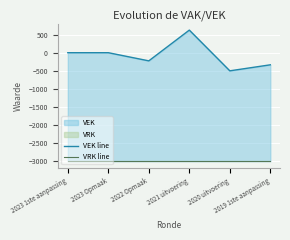

How many interior local peaks does the VEK line series have?

1